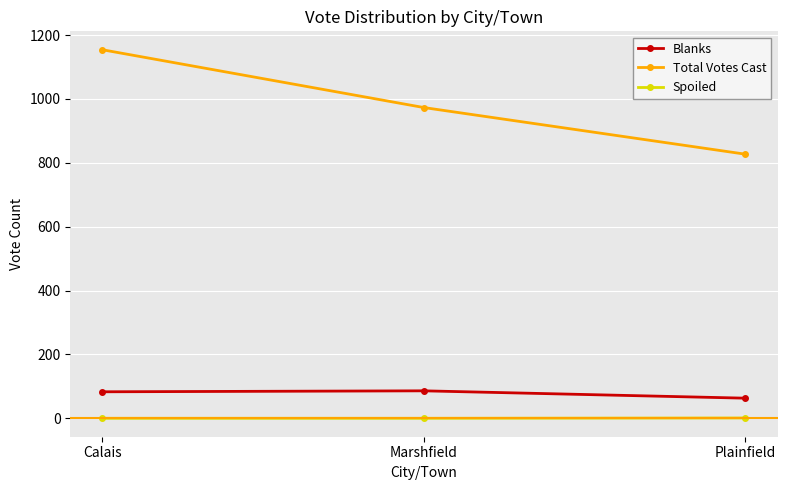

What is the difference between the maximum and minimum values in the Total Votes Cast series?

327